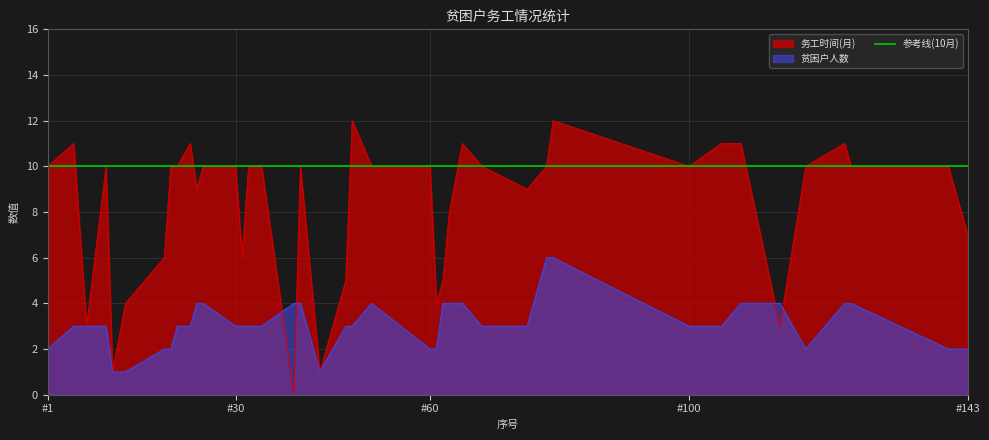

Which series has the largest range (max minus min)?

务工时间(月)